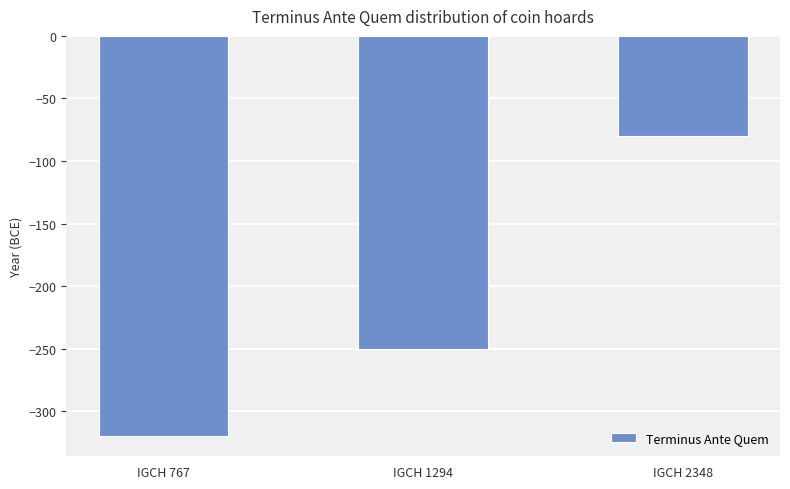

What is the change in value from IGCH 1294 to IGCH 2348?

+170